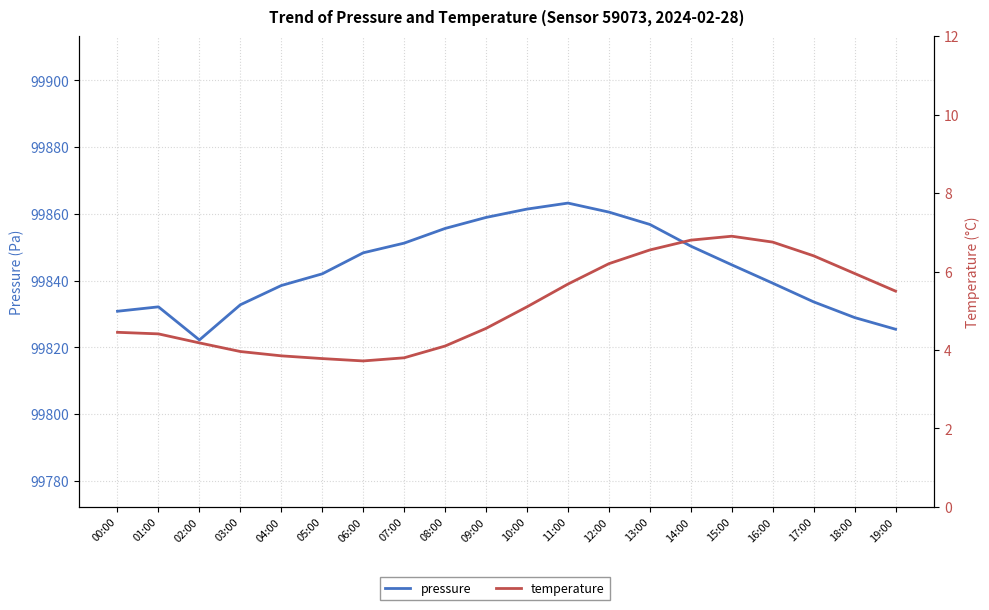

The value of pressure at 12:00 is 99860.5. True or false?

True